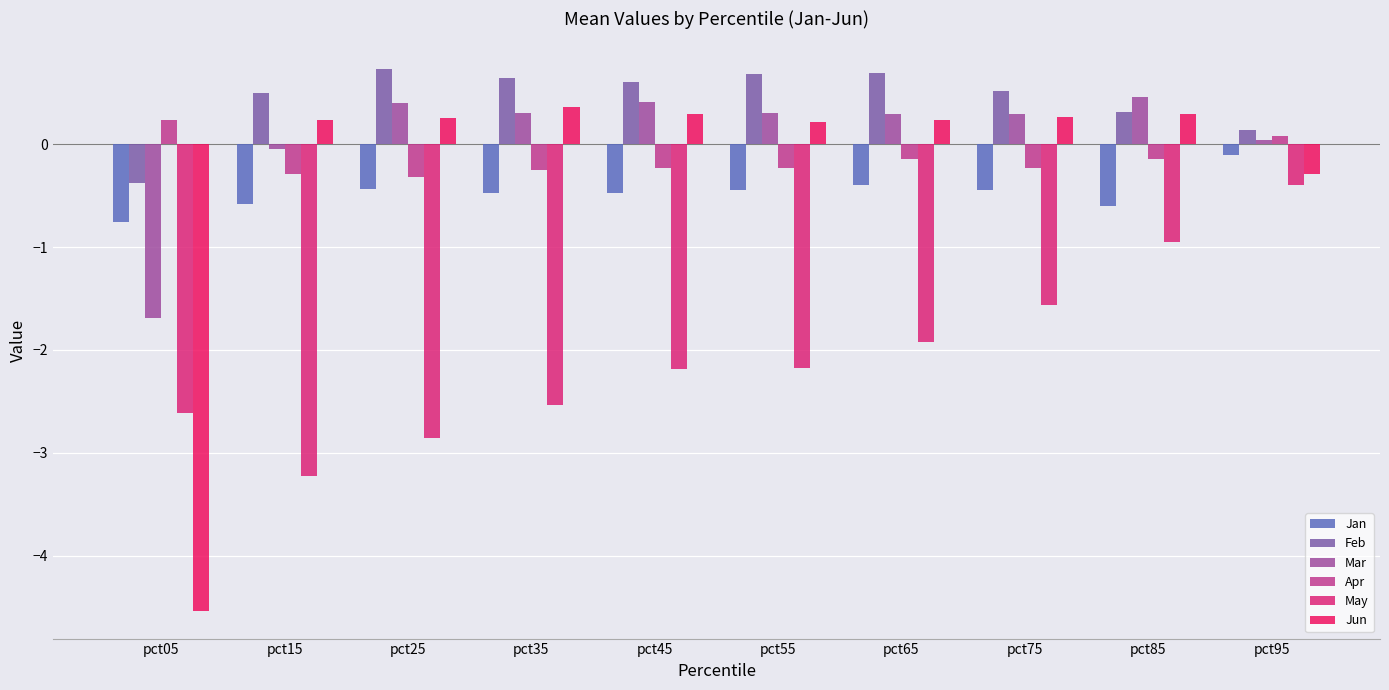

Reading left to right, what are all the values shown in this chart?

Jan: pct05=-0.8	pct15=-0.6	pct25=-0.4	pct35=-0.5	pct45=-0.5	pct55=-0.4	pct65=-0.4	pct75=-0.4	pct85=-0.6	pct95=-0.1
Feb: pct05=-0.4	pct15=0.5	pct25=0.7	pct35=0.6	pct45=0.6	pct55=0.7	pct65=0.7	pct75=0.5	pct85=0.3	pct95=0.1
Mar: pct05=-1.7	pct15=-0.1	pct25=0.4	pct35=0.3	pct45=0.4	pct55=0.3	pct65=0.3	pct75=0.3	pct85=0.5	pct95=0.0
Apr: pct05=0.2	pct15=-0.3	pct25=-0.3	pct35=-0.2	pct45=-0.2	pct55=-0.2	pct65=-0.1	pct75=-0.2	pct85=-0.1	pct95=0.1
May: pct05=-2.6	pct15=-3.2	pct25=-2.9	pct35=-2.5	pct45=-2.2	pct55=-2.2	pct65=-1.9	pct75=-1.6	pct85=-1.0	pct95=-0.4
Jun: pct05=-4.5	pct15=0.2	pct25=0.3	pct35=0.4	pct45=0.3	pct55=0.2	pct65=0.2	pct75=0.3	pct85=0.3	pct95=-0.3